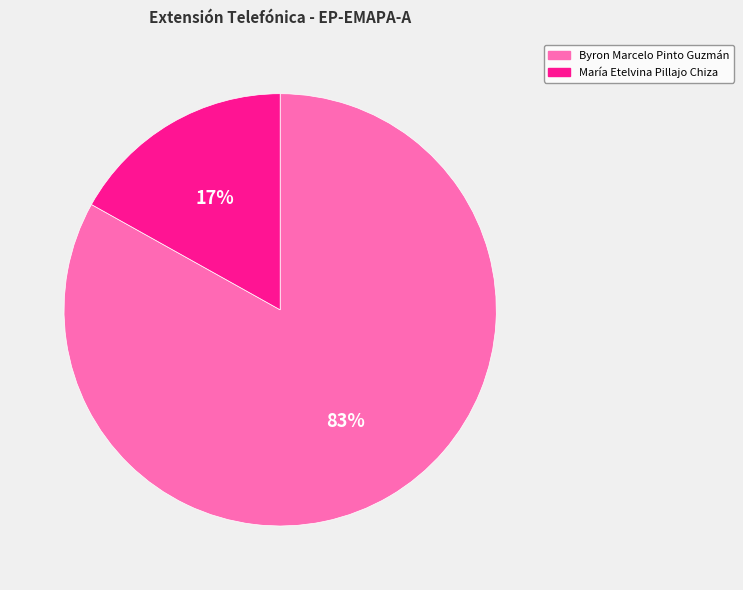

Is the sum of María Etelvina Pillajo Chiza and Byron Marcelo Pinto Guzmán greater than half?

Yes